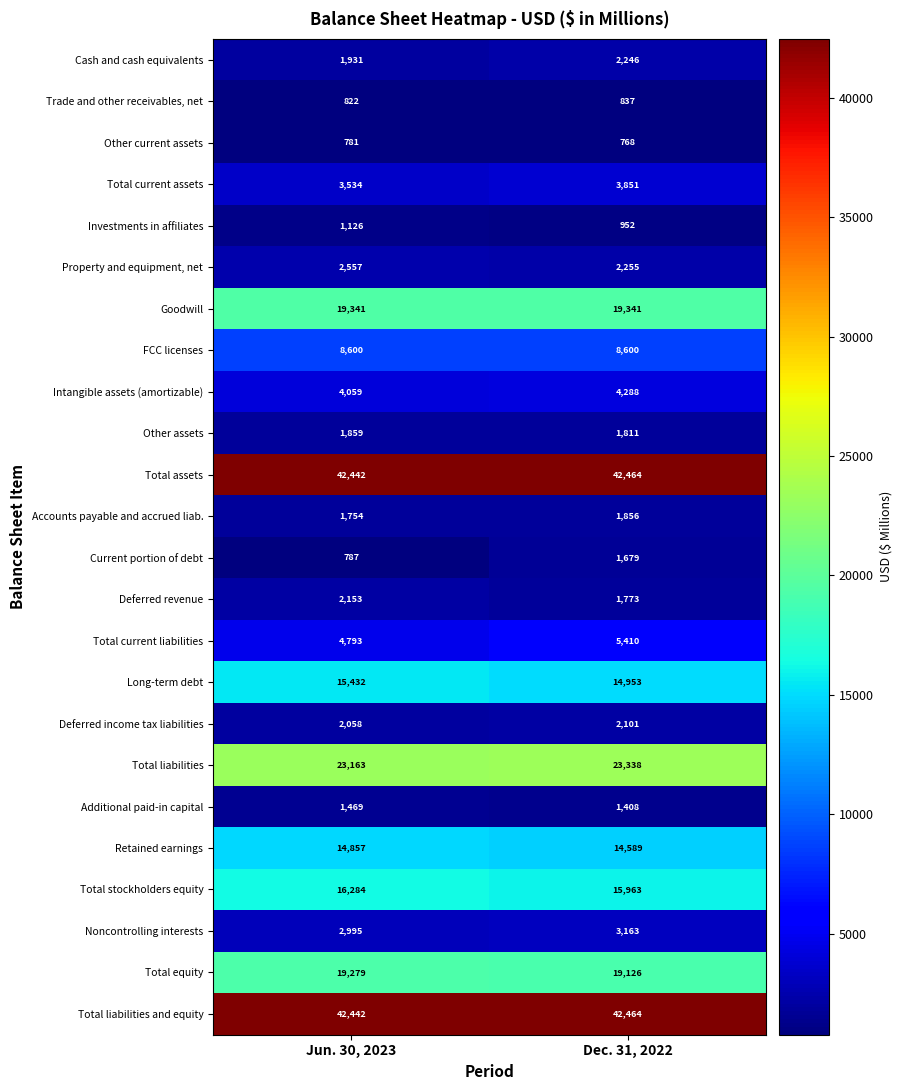

What is the difference between the maximum and minimum values in the Retained earnings series?

268